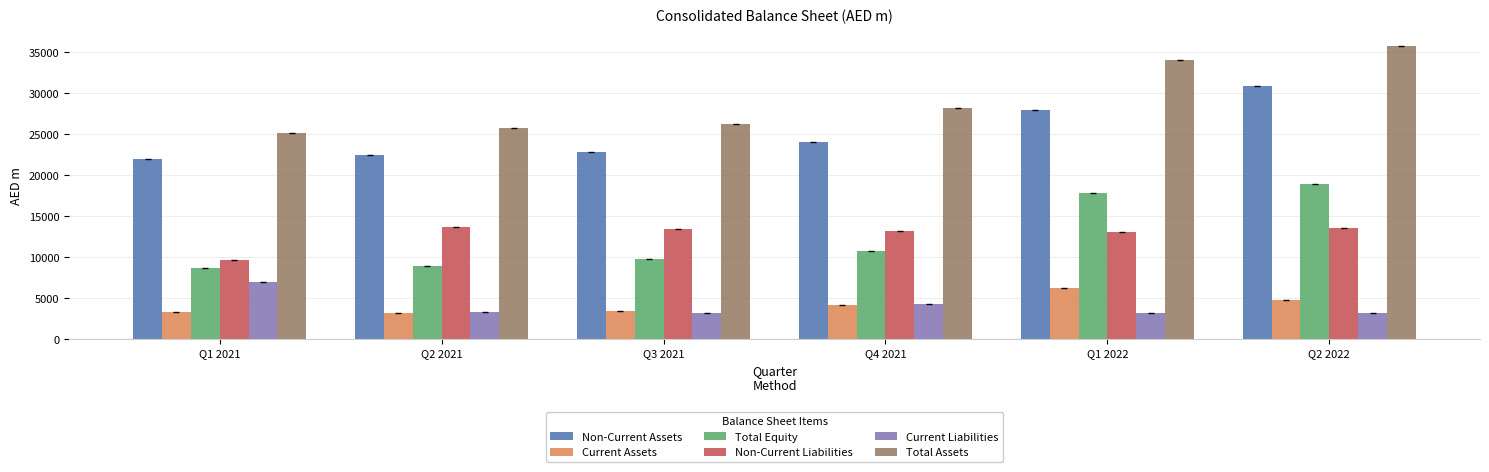

How many bars are there in each group?

6